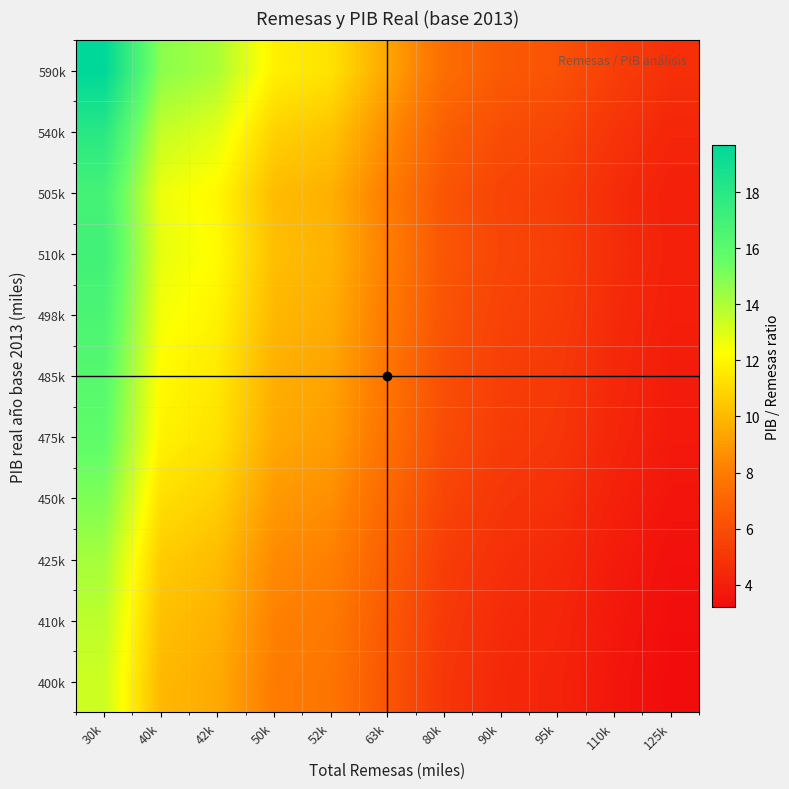

Between 42k and 63k, which series saw the biggest shift?

590k